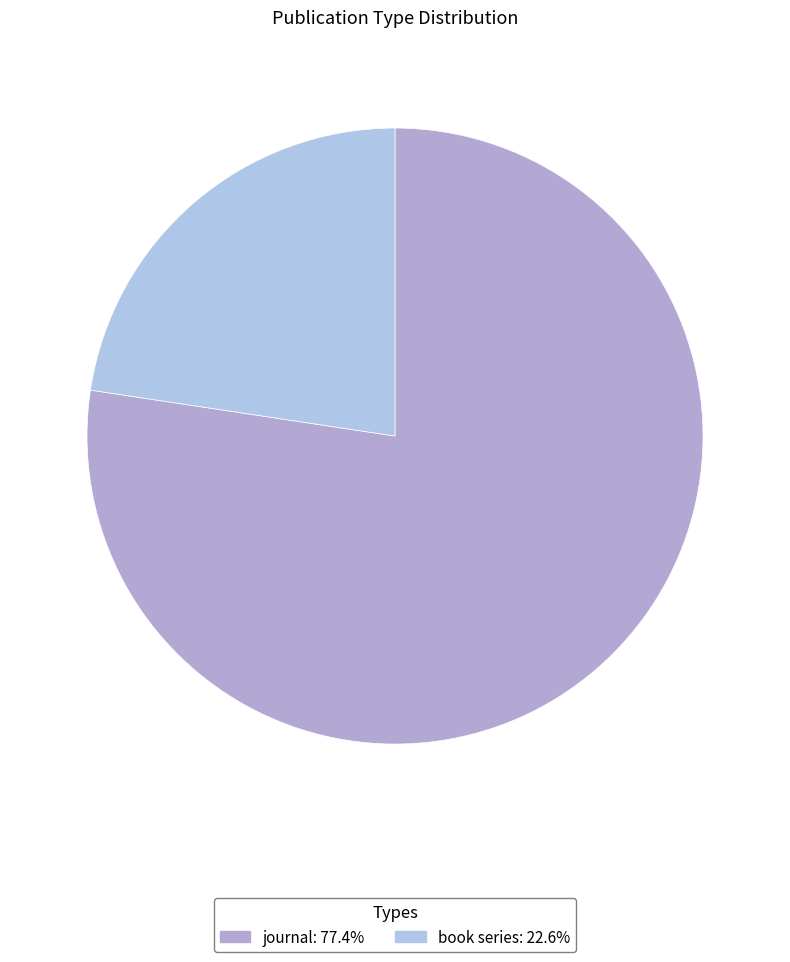

What is the majority slice?

journal